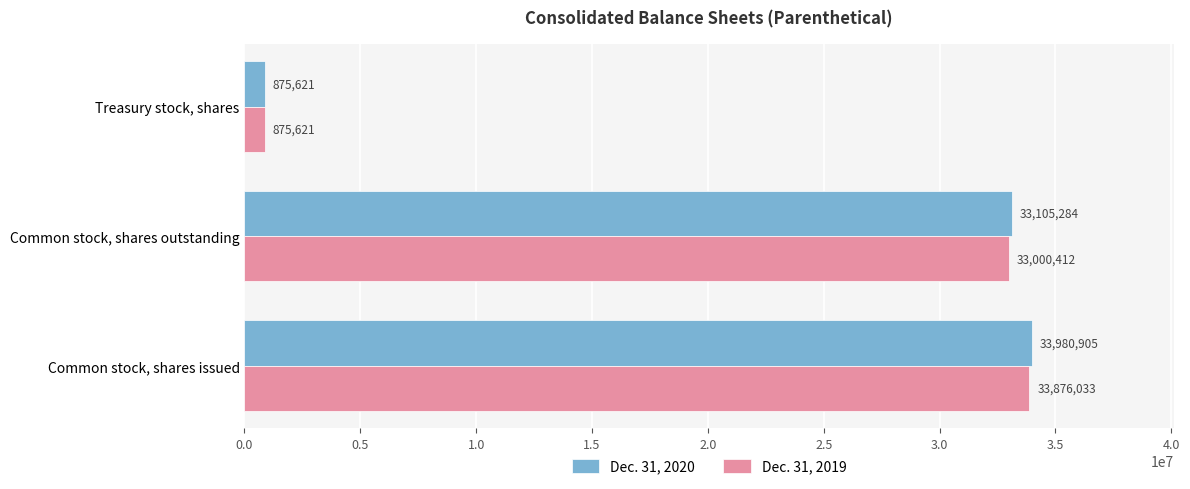

Where is Dec. 31, 2020 nearest to the value 17428263?

Common stock, shares outstanding